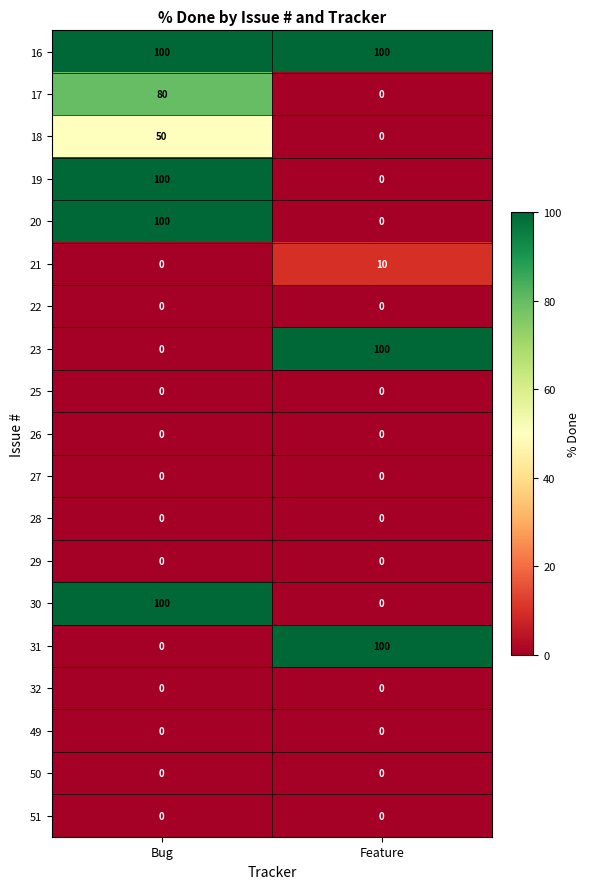

At which category is the sum across all series the highest?

Bug